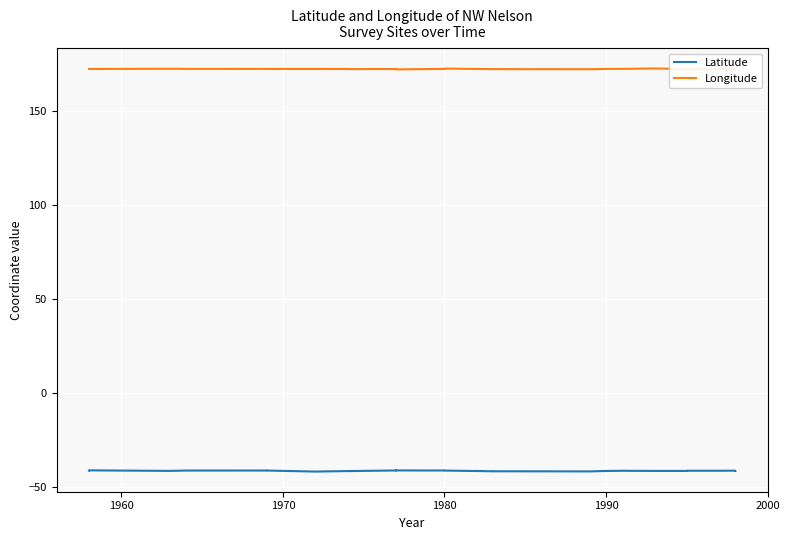

True or false: Latitude and Longitude intersect in this chart.

False